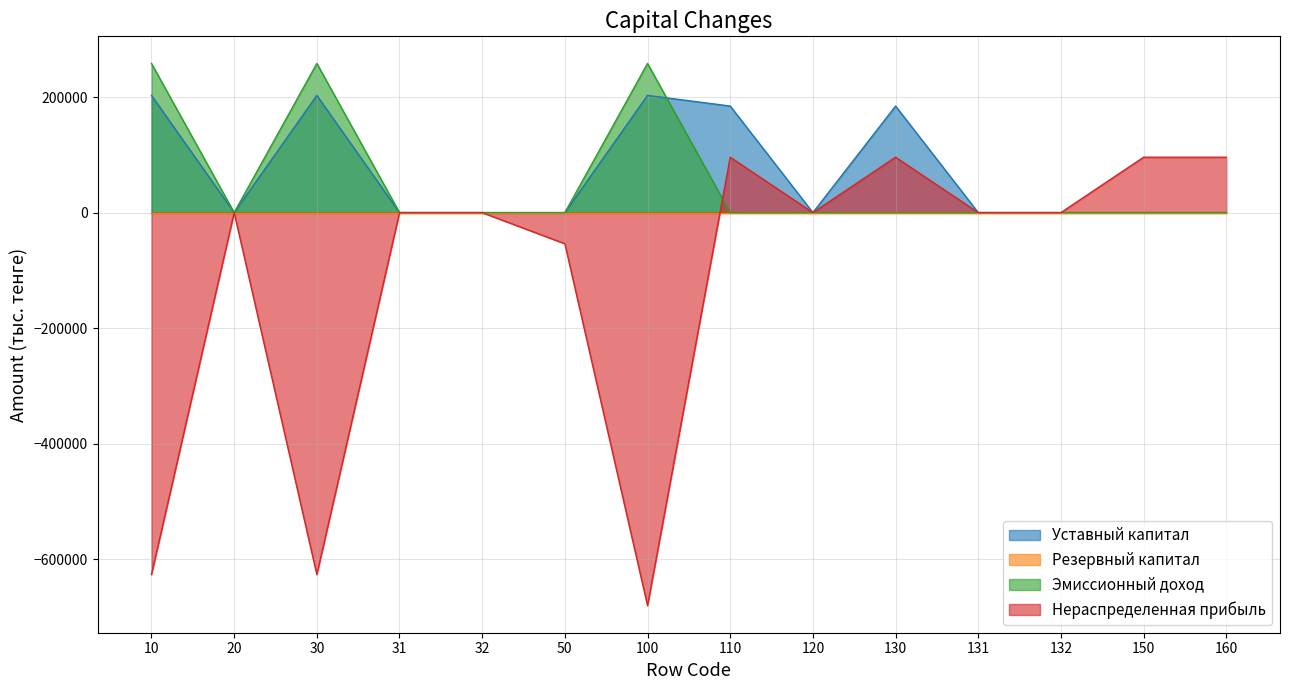

How many positive values does the Эмиссионный доход series have?

3